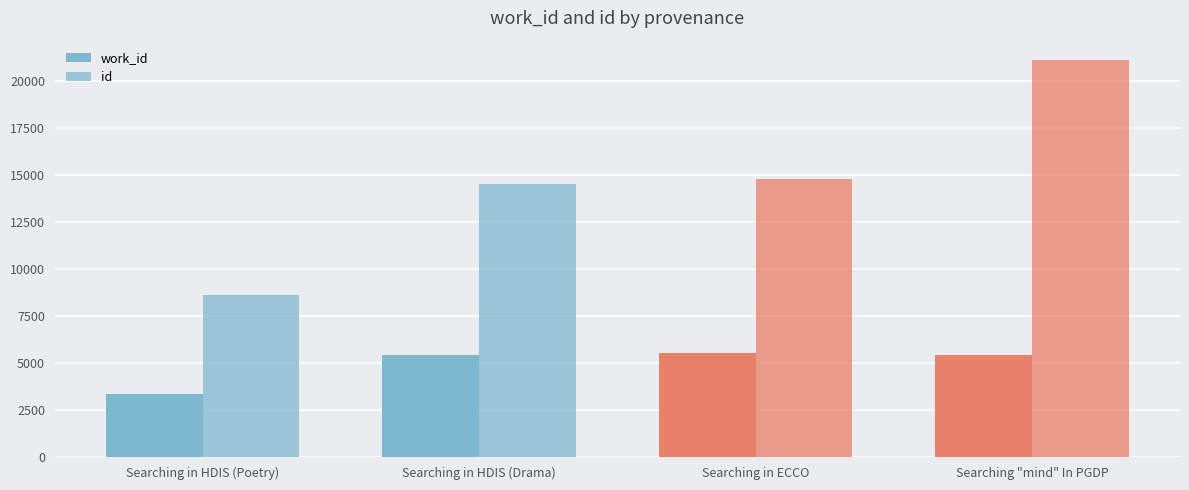

How many categories are shown in the chart?

4